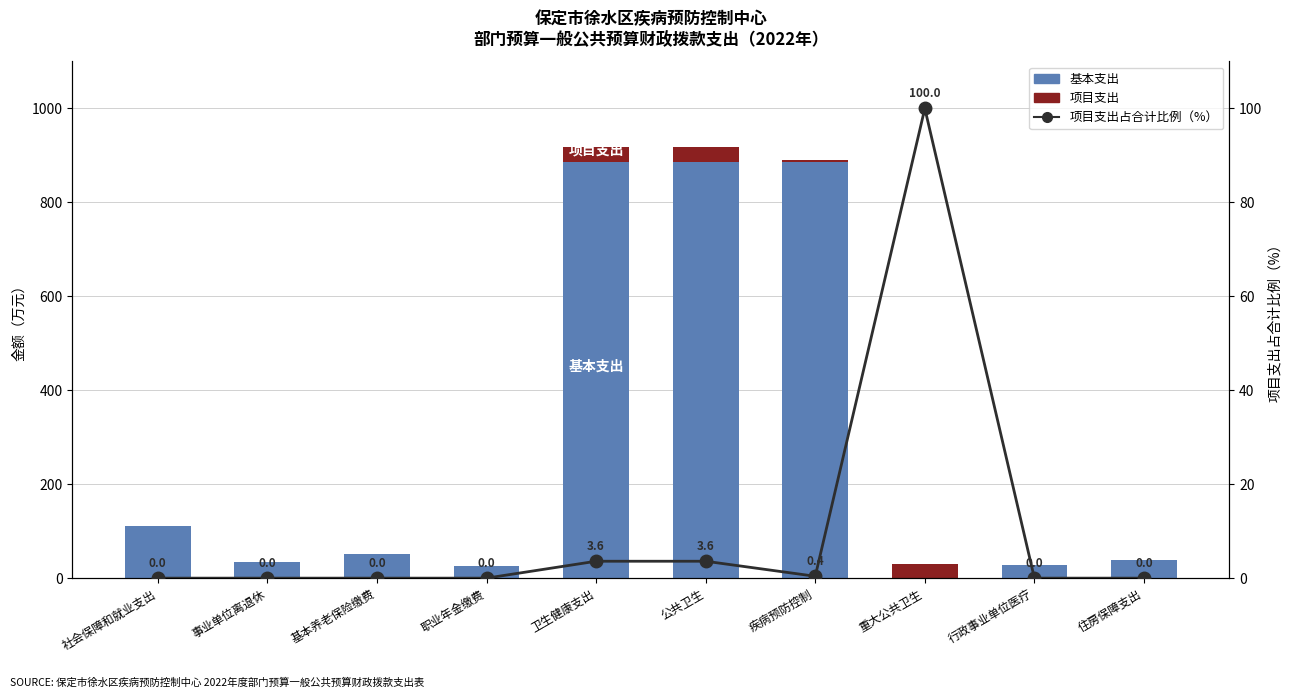

How many series are shown in this chart?

3